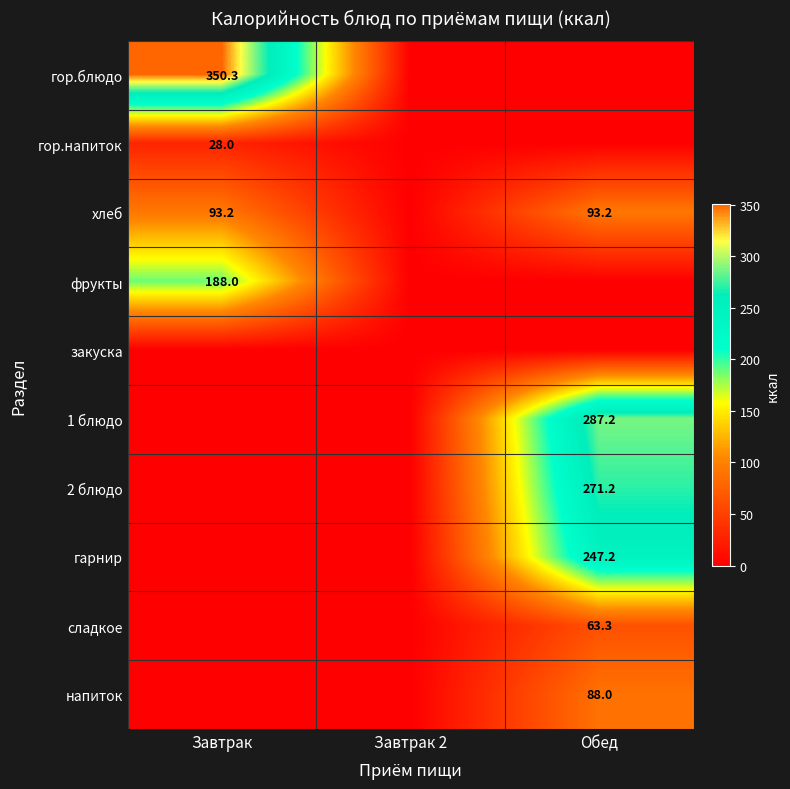

True or false: сладкое has a value of 20.0 at Обед.

False